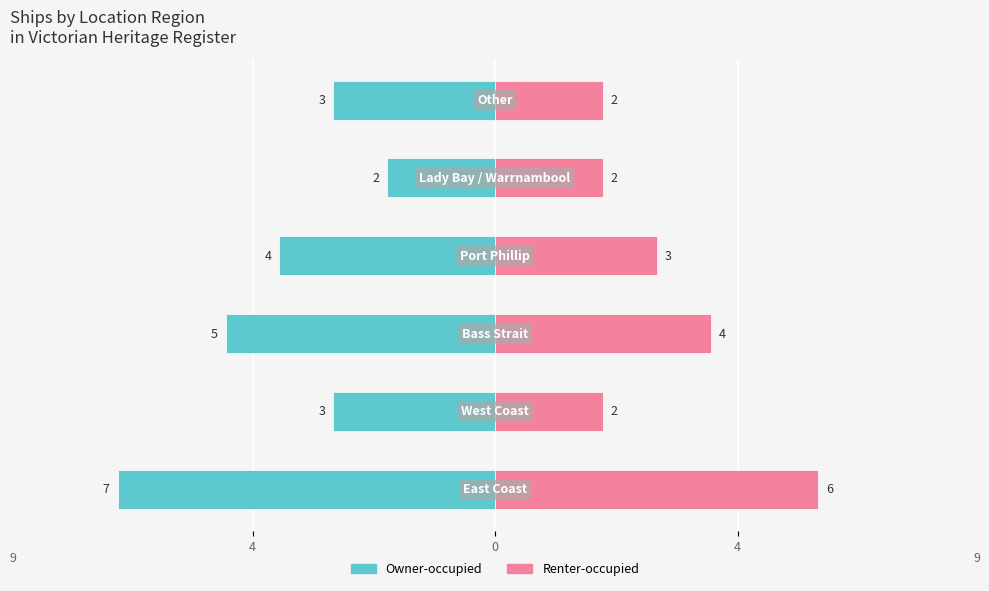

Which series has the widest spread of values?

Owner-occupied